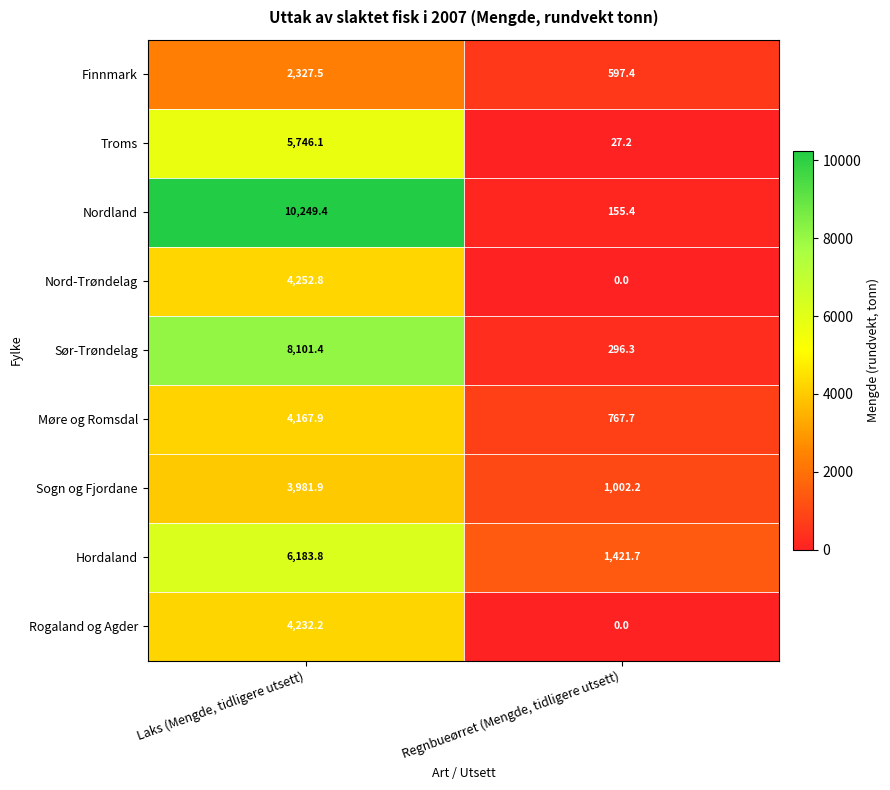

How many data points does each series have?

2